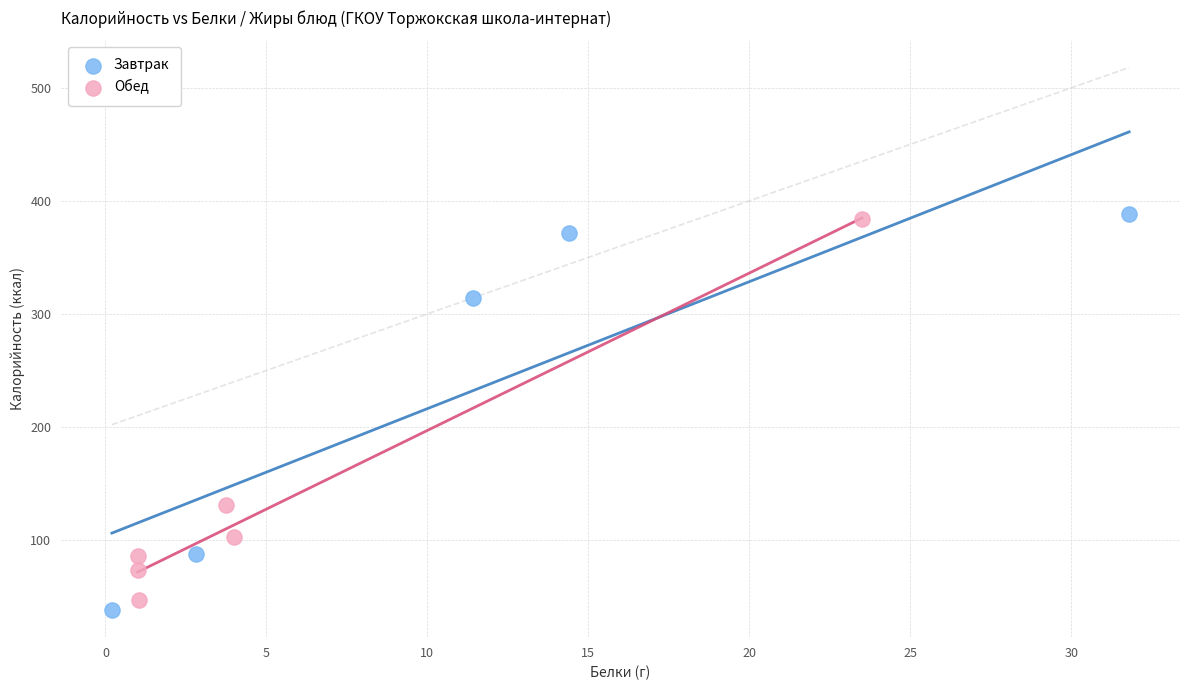

Which series contains the lowest Y value?

Завтрак